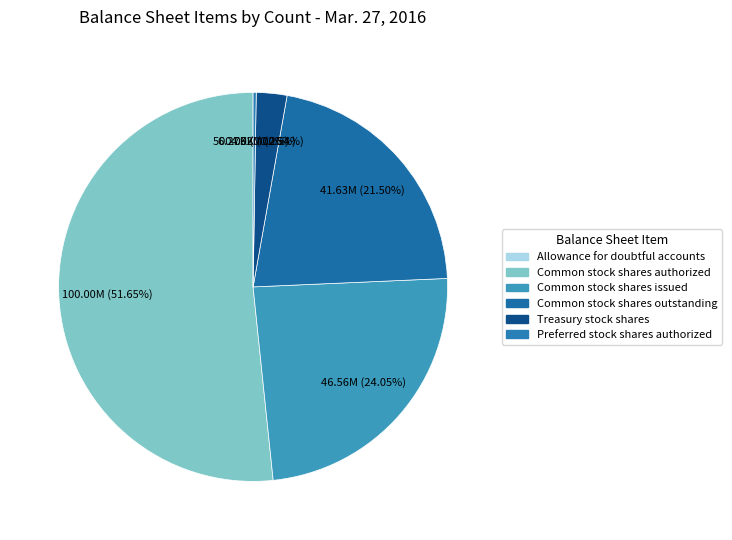

Does Allowance for doubtful accounts represent more than half of the total?

No